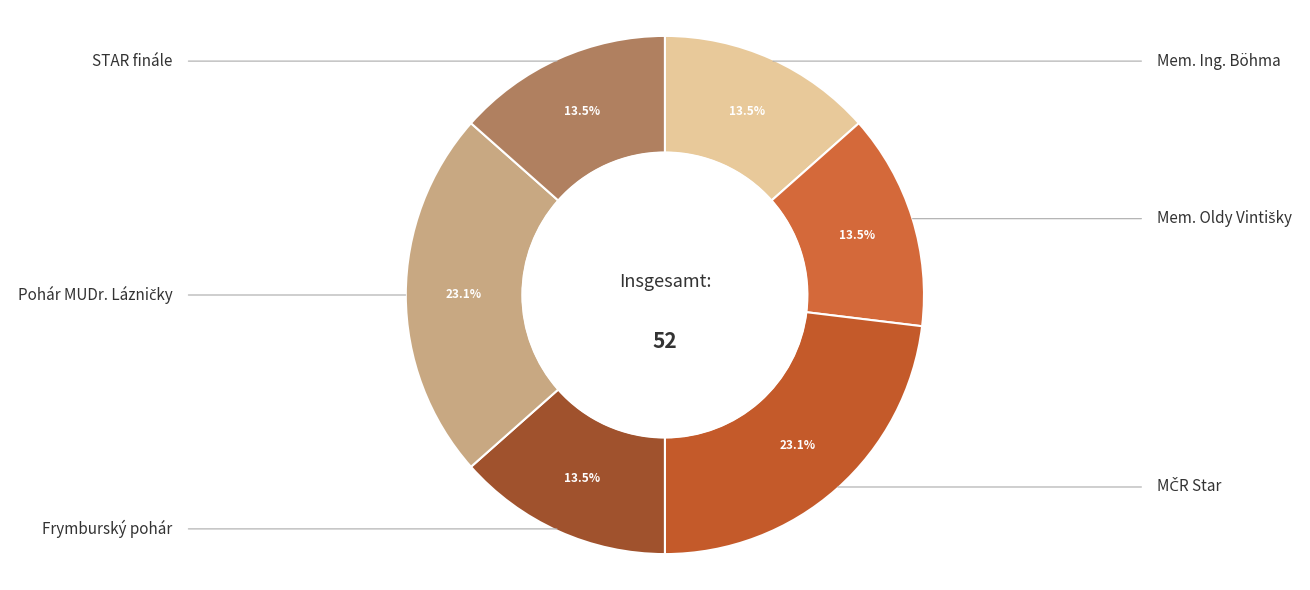

To the nearest percent, what is the average slice percentage?

17%